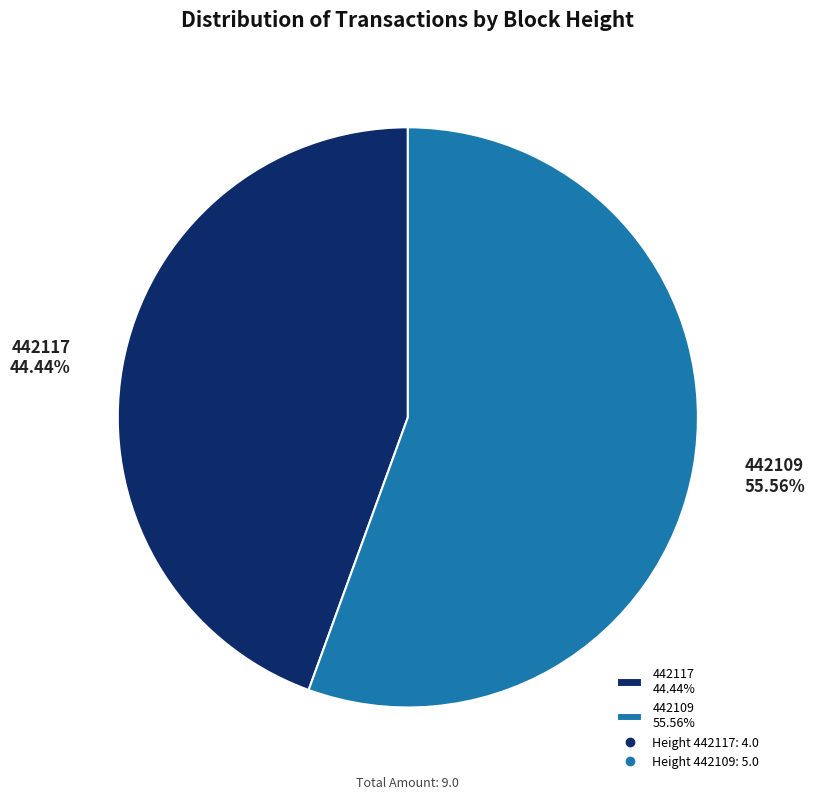

To the nearest percent, what is the average slice percentage?

50%